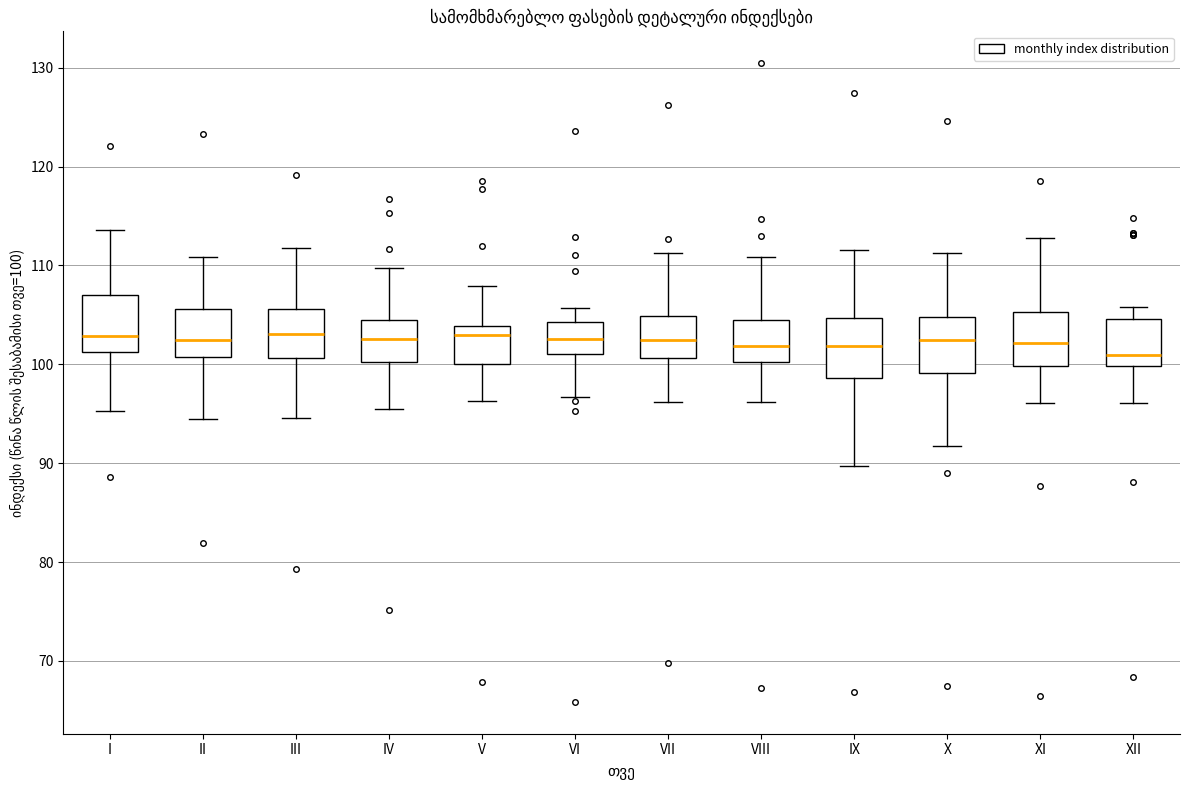

Where is the upper edge of the box for III on the y-axis? The values are not printed on the chart, so give them approximately, as read against the axis.

106